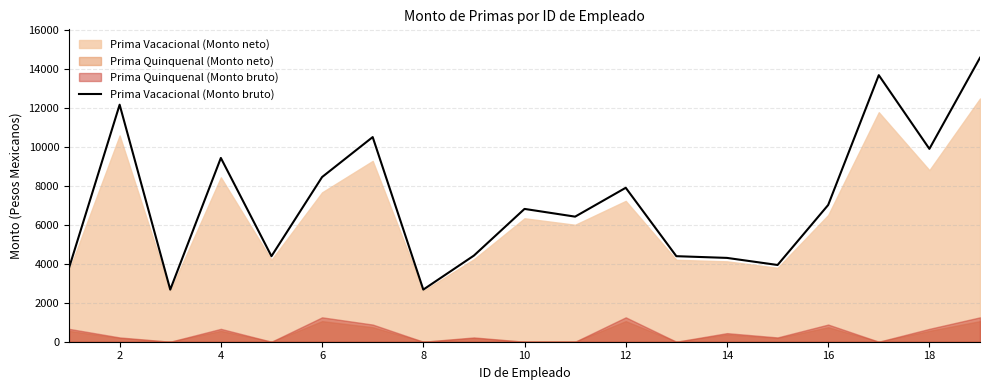

At which label does the data first exceed 6806?

2